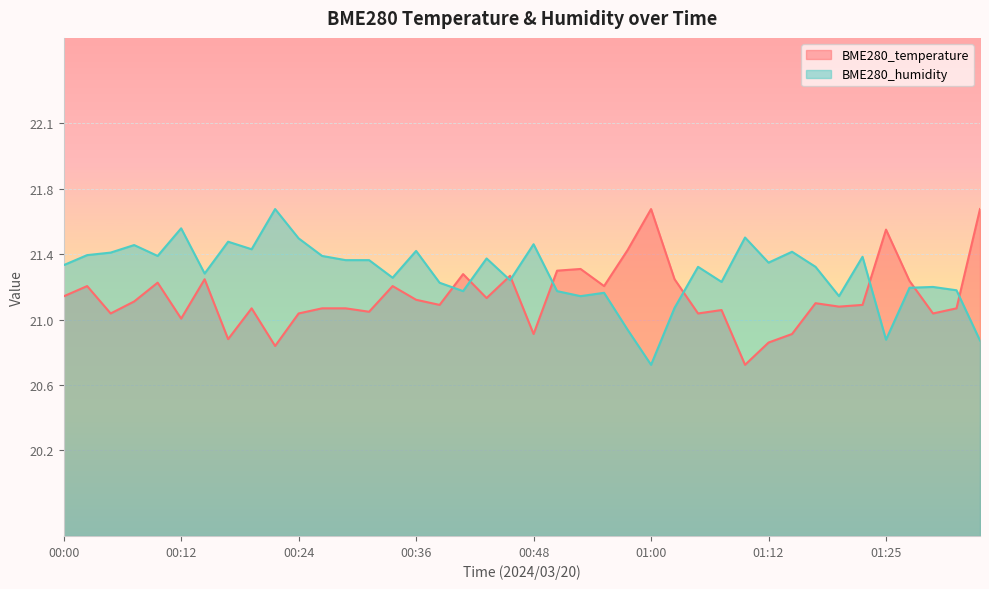

Is the value of BME280_humidity at 00:12 greater than the value of BME280_temperature at 00:02?

Yes